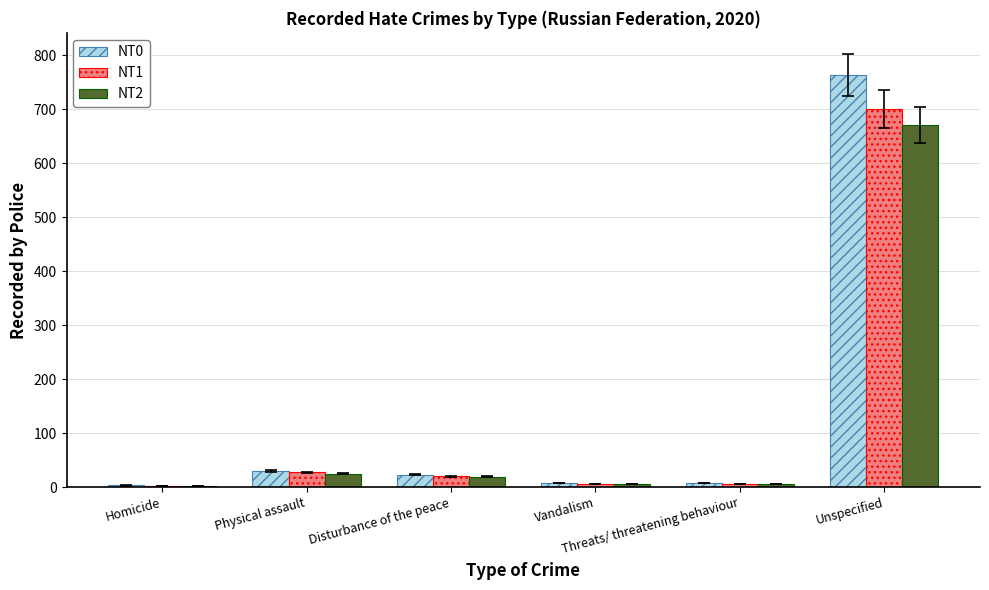

At which label does NT2 reach its peak?

Unspecified